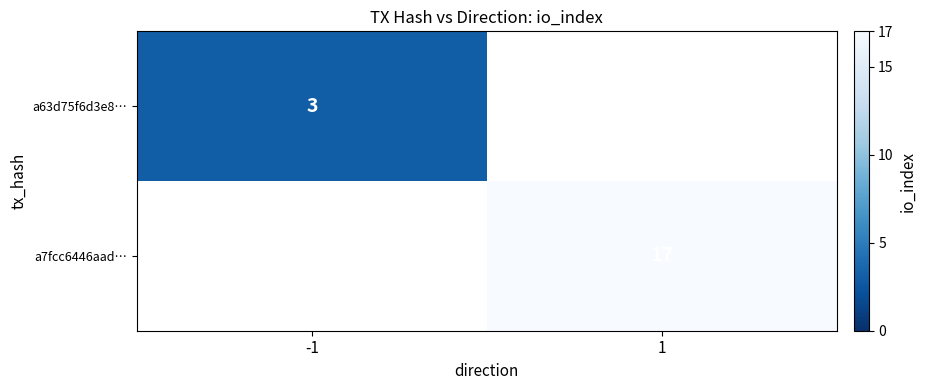

The value of a63d75f6d3e8… at -1 is 2. True or false?

False